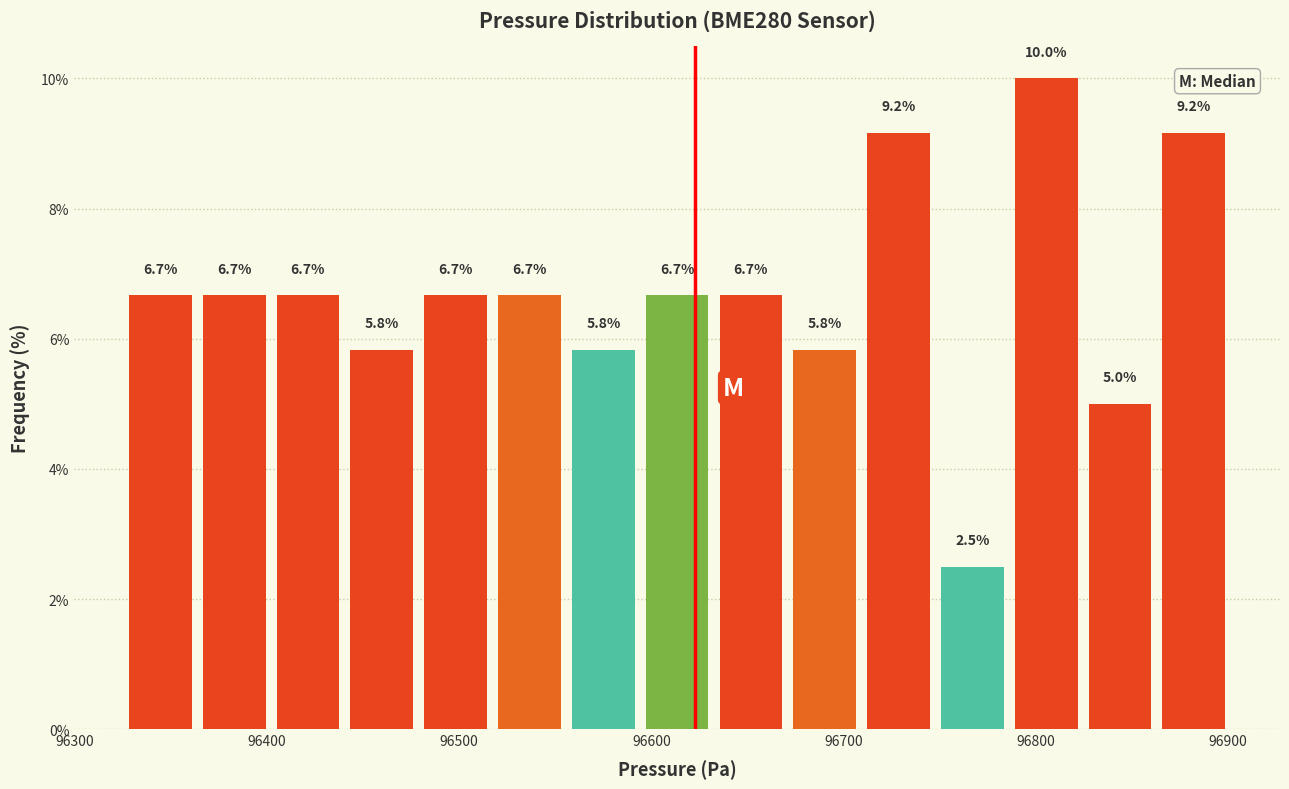

Around what value on the x-axis is the tallest bar? Give the approximate position of its centre, as read against the axis.

96810